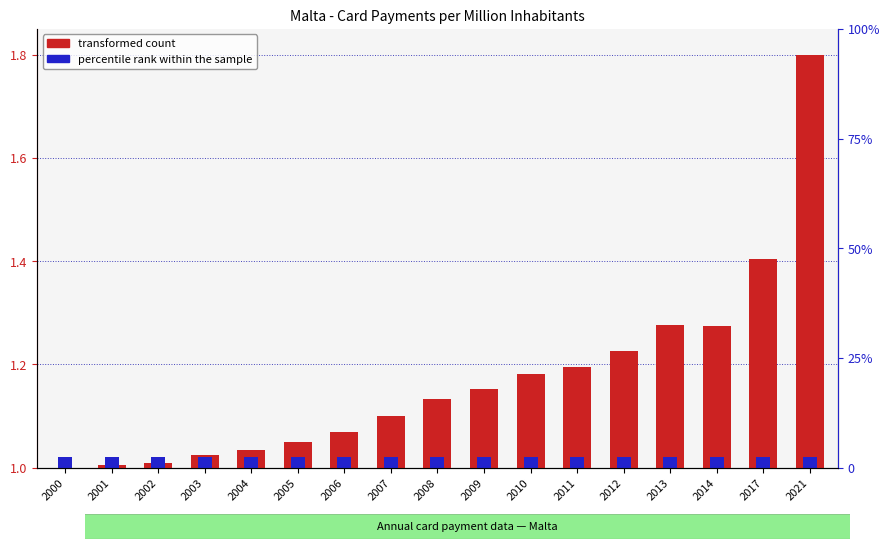

Where is transformed count nearest to the value 0?

2000